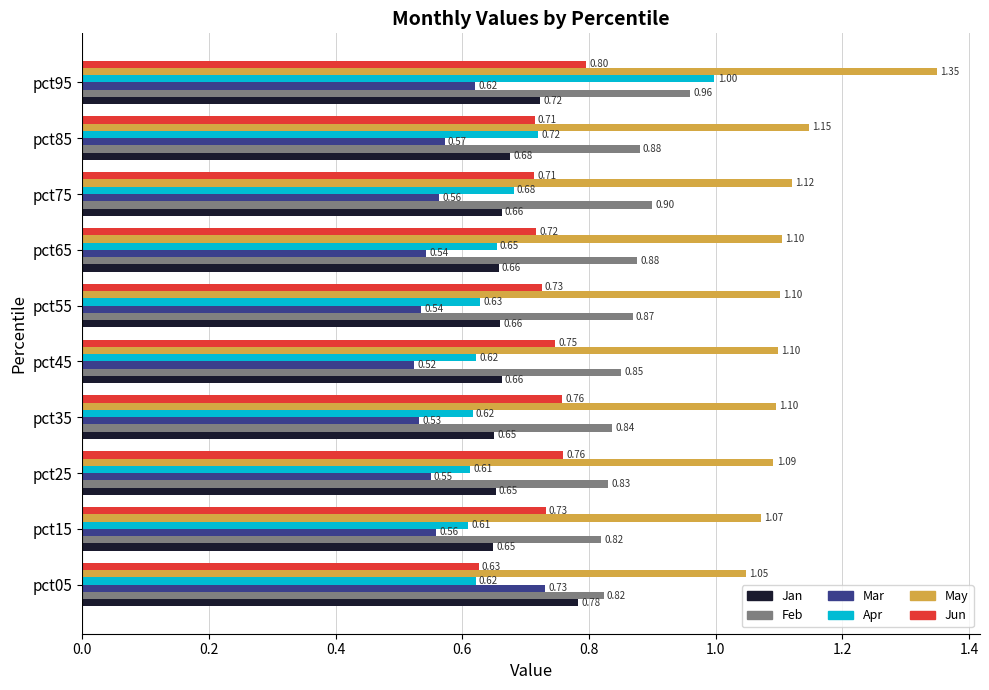

Is the value of Feb at pct25 greater than the value of May at pct25?

No